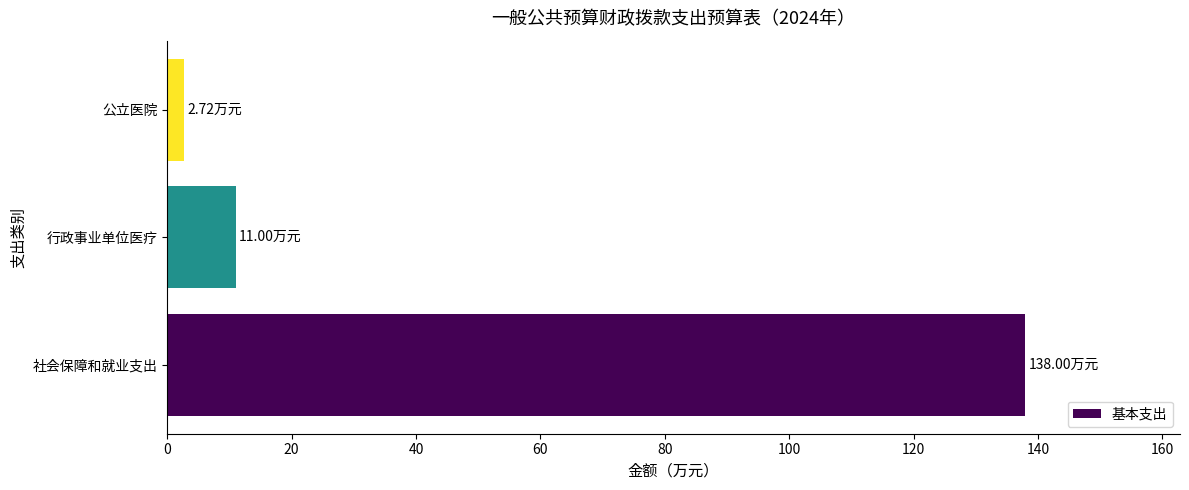

Rank the categories by value from lowest to highest.

公立医院, 行政事业单位医疗, 社会保障和就业支出